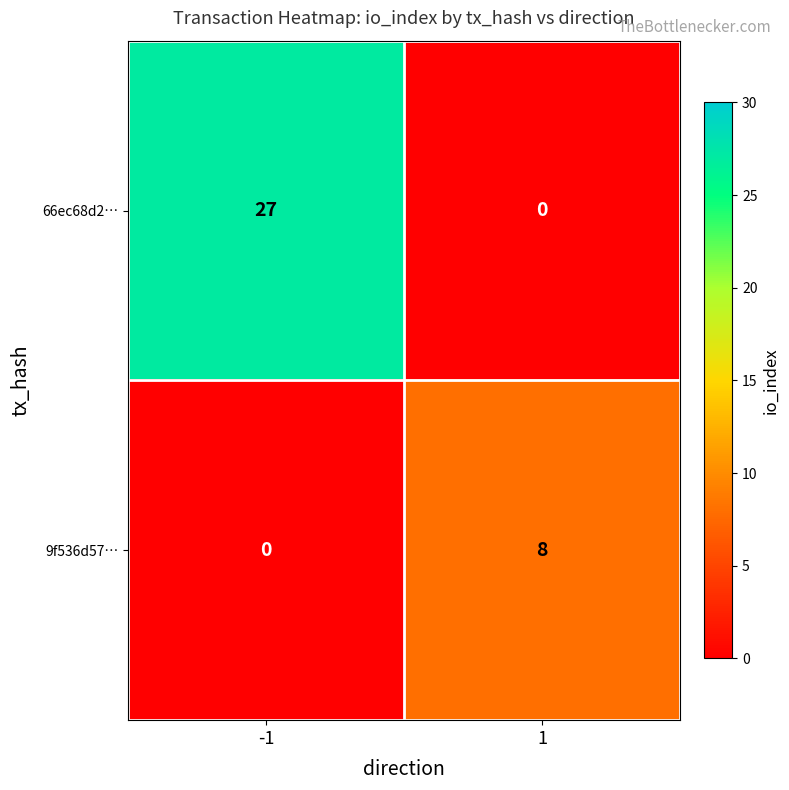

List the series in order of their overall mean, lowest first.

9f536d57…, 66ec68d2…